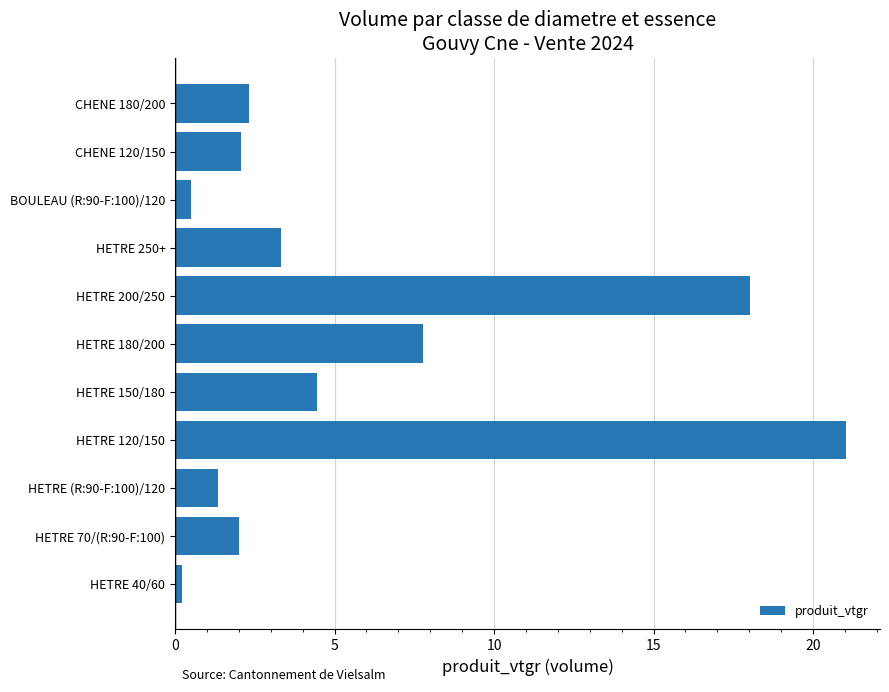

Approximately how many times larger is the value at CHENE 120/150 compared to HETRE 250+?

0.6